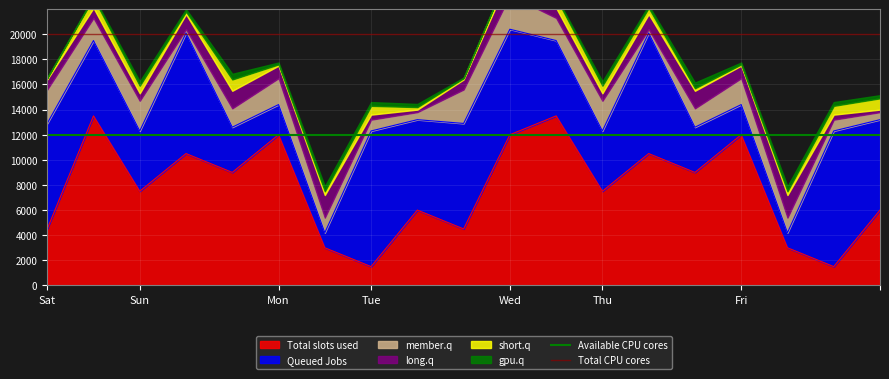

Is it true that Total slots used equals 2317 at Tue?

False